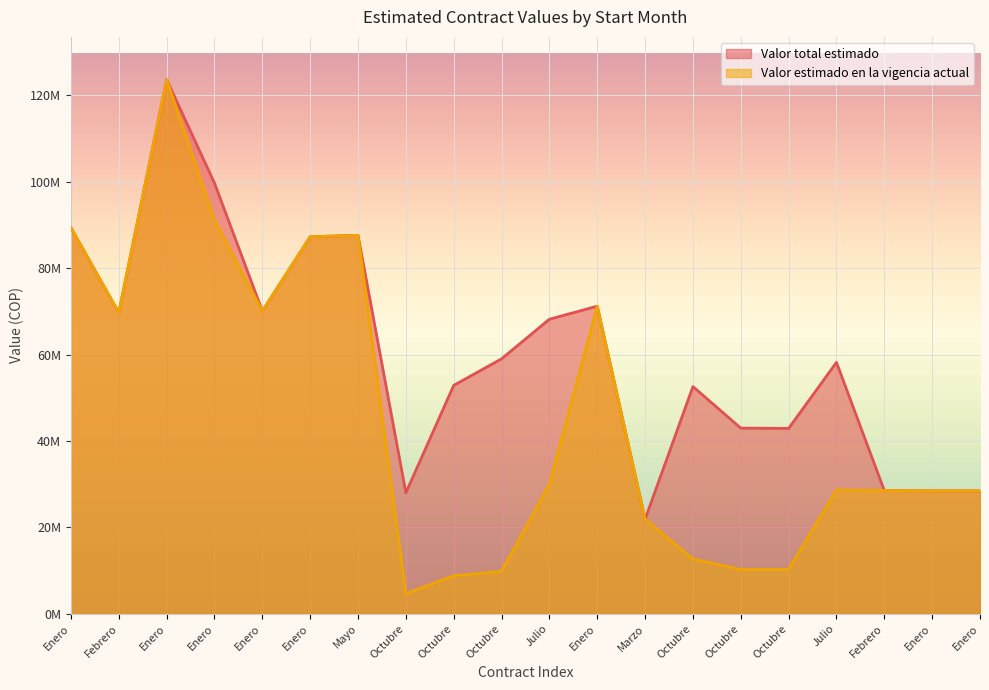

Which category has the lowest value in the Valor total estimado series?

Marzo